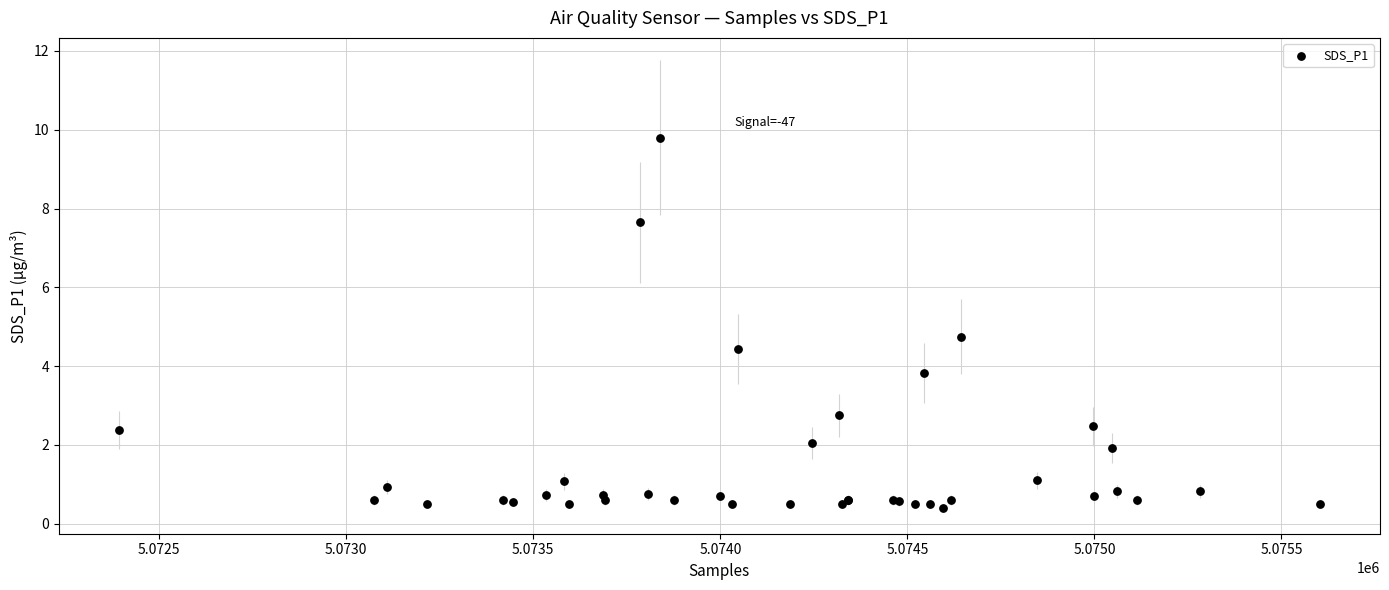

What Y value in the scatter plot is closest to 5?

4.8